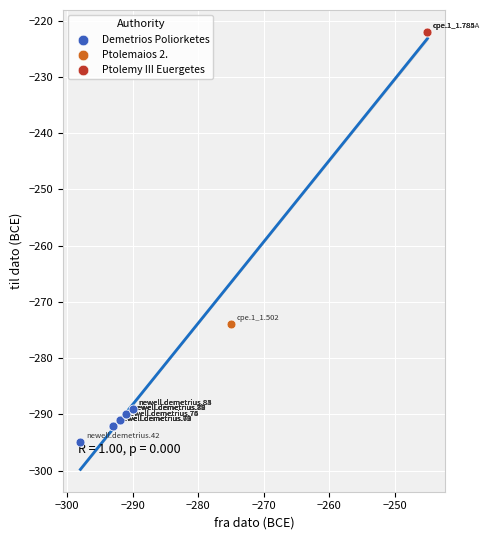

What are all the series names shown in the legend?

Demetrios Poliorketes, Ptolemaios 2., Ptolemy III Euergetes